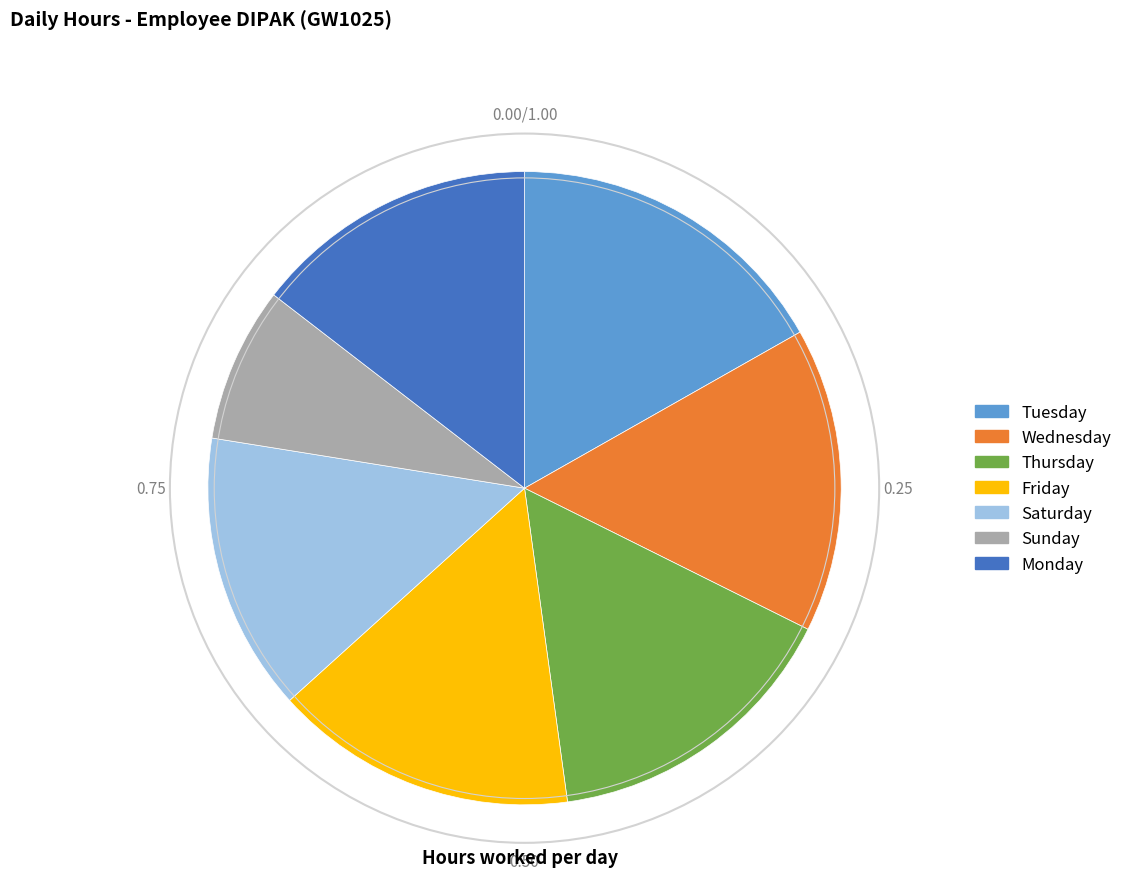

Approximately how many times larger is the value at Tuesday compared to Wednesday?

1.1